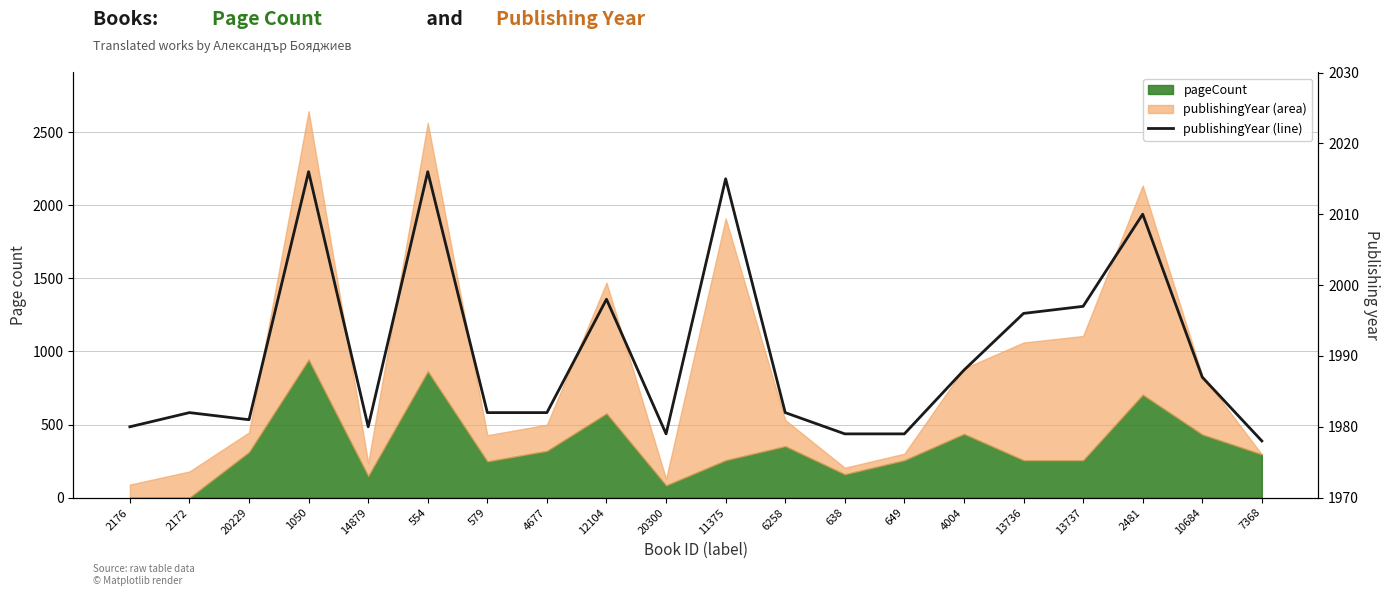

True or false: the data shows 3409 at 13737.

False